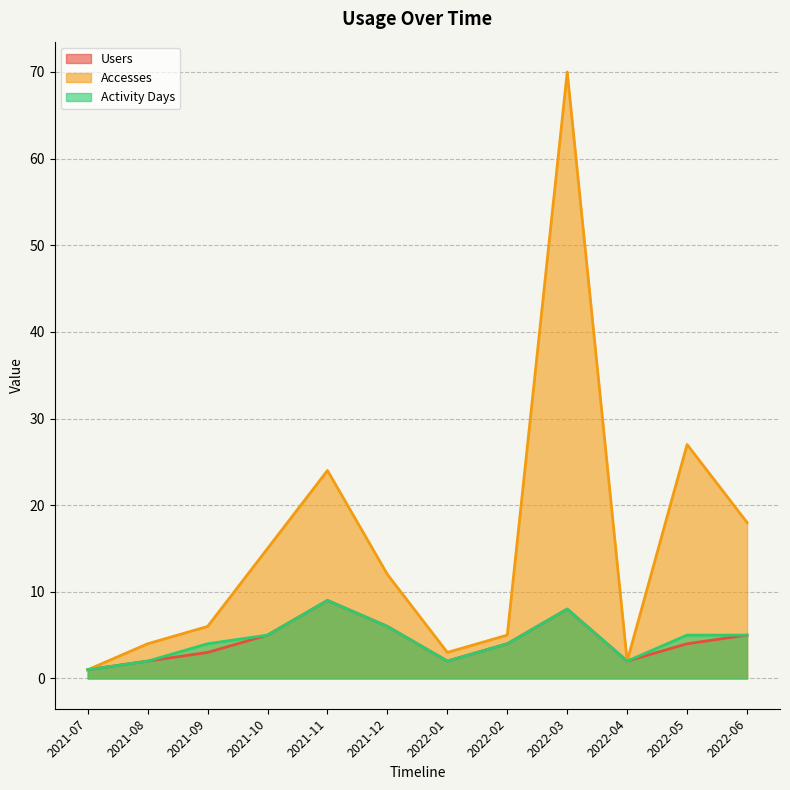

True or false: Accesses and Activity Days cross at least once.

False